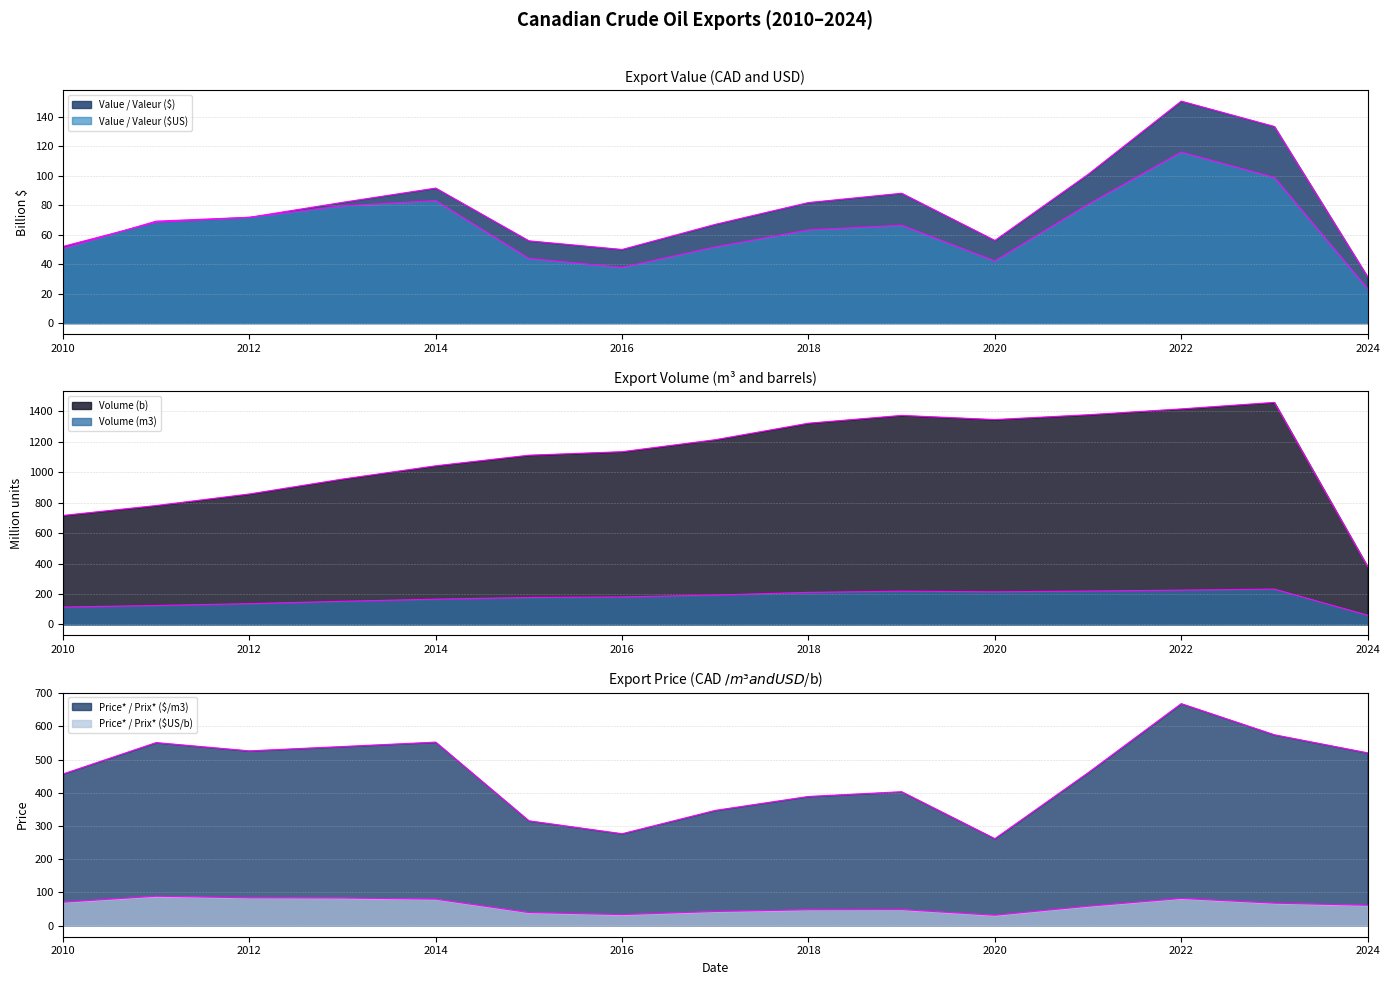

What is the difference between the maximum and minimum values in the Volume (b) series?

1078.9